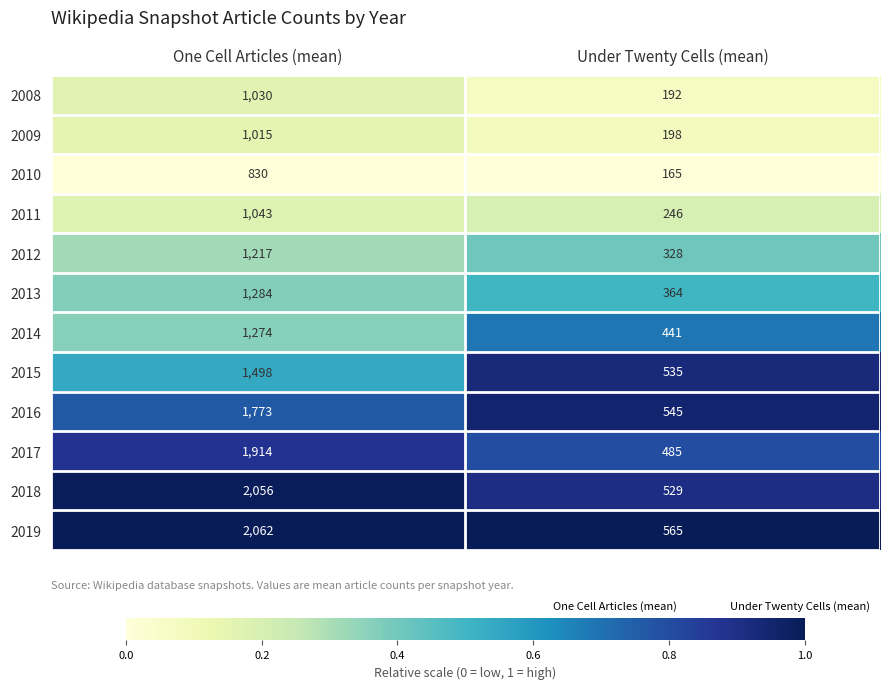

Where is 2012 nearest to the value 772?

Under Twenty Cells (mean)